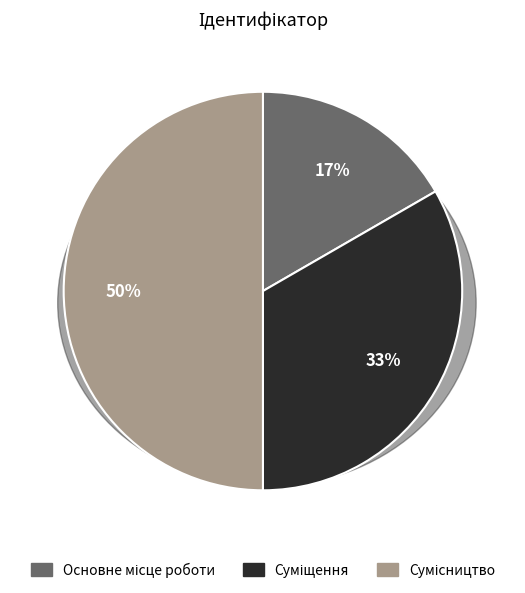

Do Суміщення and Основне місце роботи together represent more than half of the pie?

No